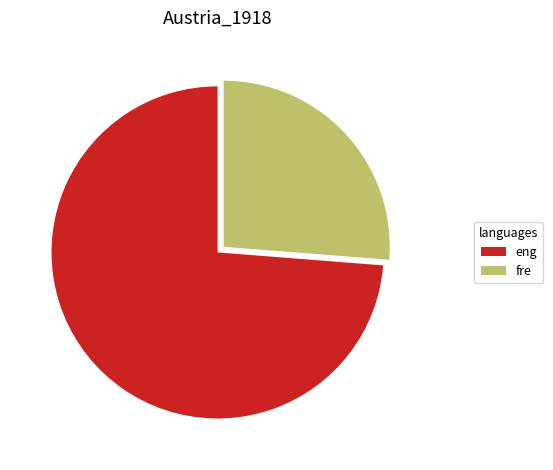

Approximately how many times larger is the value at eng compared to fre?

2.8